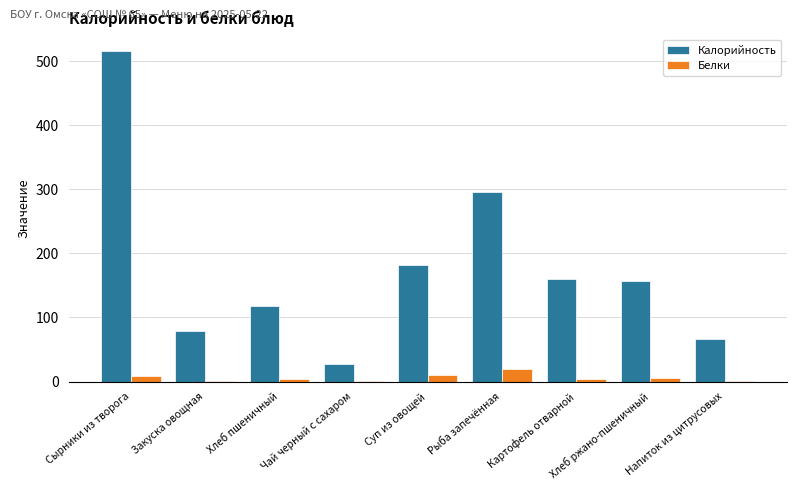

At which category does the chart reach its peak across all series?

Сырники из творога